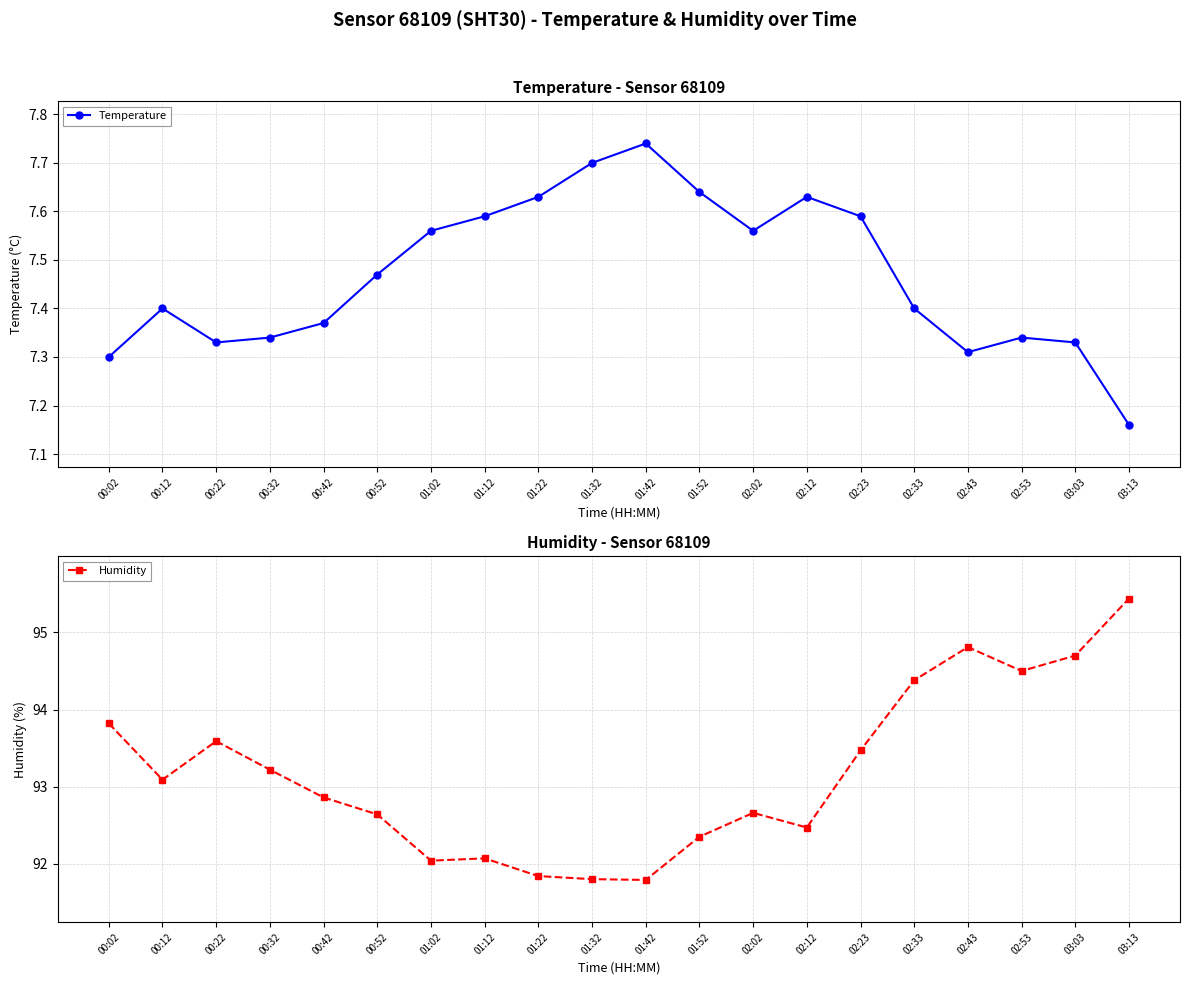

What is the label of the 15th point from the right?

00:52